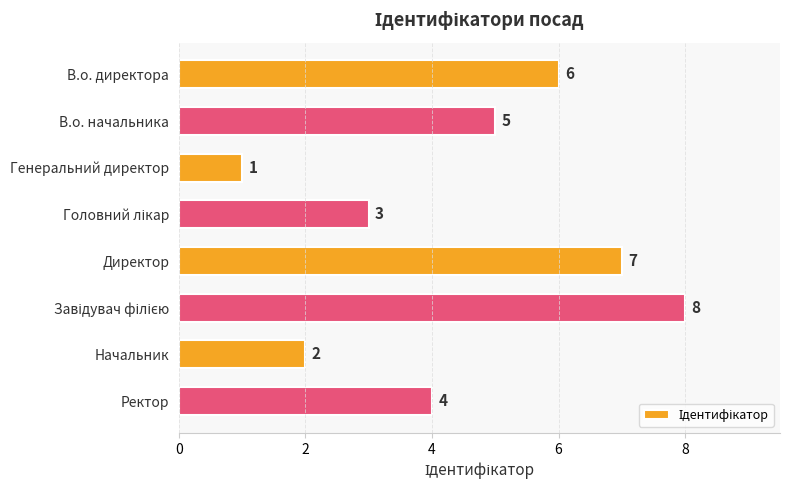

Is it true that the value at В.о. директора is 6?

True